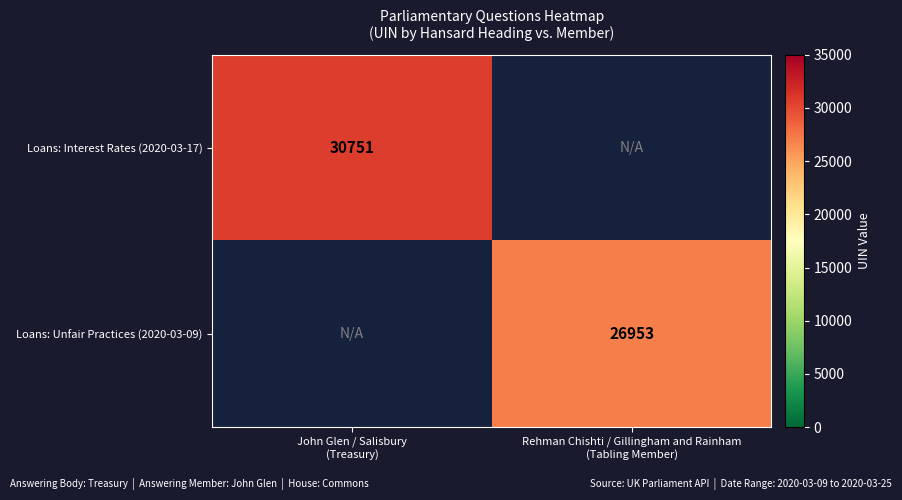

Rank the categories by Loans: Interest Rates (2020-03-17) value from highest to lowest.

John Glen / Salisbury (Treasury), Rehman Chishti / Gillingham and Rainham (Tabling Member)